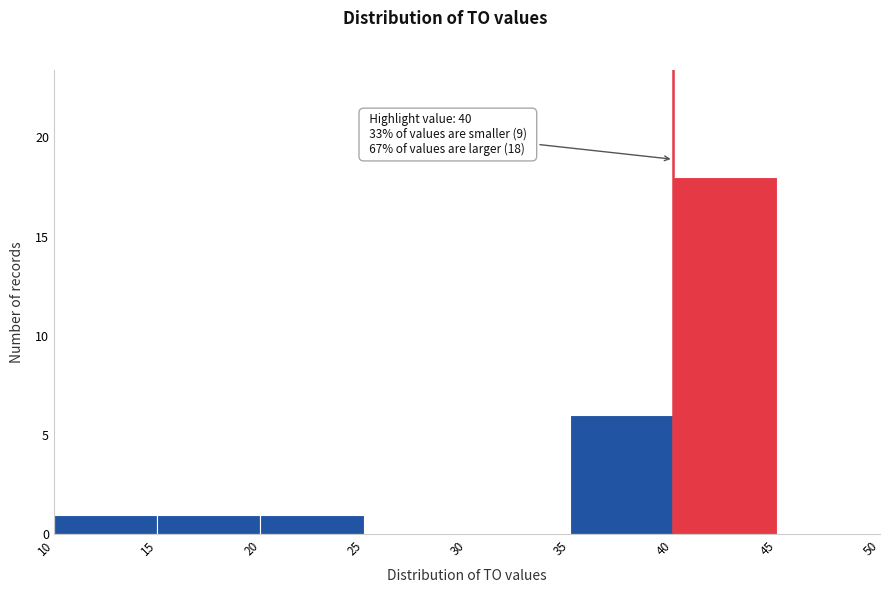

Over which range of the x-axis is the bar tallest?

40 to 45